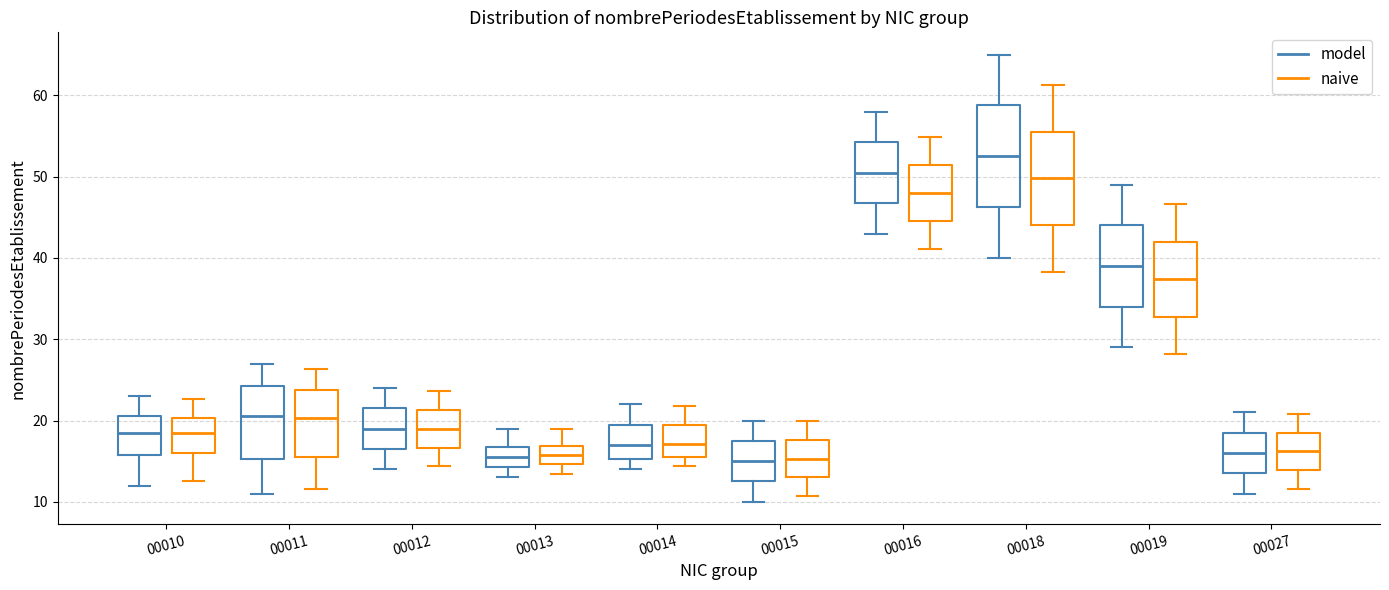

Reading left to right, transcribe this box plot: for each box, give where its median line is, the range the box spans, and where its two whiskers end, as read against the y-axis. The values are not printed on the chart, so give them approximately, as read against the axis.

00010 (model): median 19, box 16 to 21, whiskers 12 to 23
00010 (naive): median 19, box 16 to 20, whiskers 13 to 23
00011 (model): median 21, box 15 to 24, whiskers 11 to 27
00011 (naive): median 20, box 16 to 24, whiskers 12 to 26
00012 (model): median 19, box 17 to 22, whiskers 14 to 24
00012 (naive): median 19, box 17 to 21, whiskers 14 to 24
00013 (model): median 16, box 14 to 17, whiskers 13 to 19
00013 (naive): median 16, box 15 to 17, whiskers 13 to 19
00014 (model): median 17, box 15 to 20, whiskers 14 to 22
00014 (naive): median 17, box 16 to 19, whiskers 14 to 22
00015 (model): median 15, box 13 to 18, whiskers 10 to 20
00015 (naive): median 15, box 13 to 18, whiskers 11 to 20
00016 (model): median 51, box 47 to 54, whiskers 43 to 58
00016 (naive): median 48, box 45 to 51, whiskers 41 to 55
00018 (model): median 53, box 46 to 59, whiskers 40 to 65
00018 (naive): median 50, box 44 to 56, whiskers 38 to 61
00019 (model): median 39, box 34 to 44, whiskers 29 to 49
00019 (naive): median 37, box 33 to 42, whiskers 28 to 47
00027 (model): median 16, box 14 to 19, whiskers 11 to 21
00027 (naive): median 16, box 14 to 19, whiskers 12 to 21